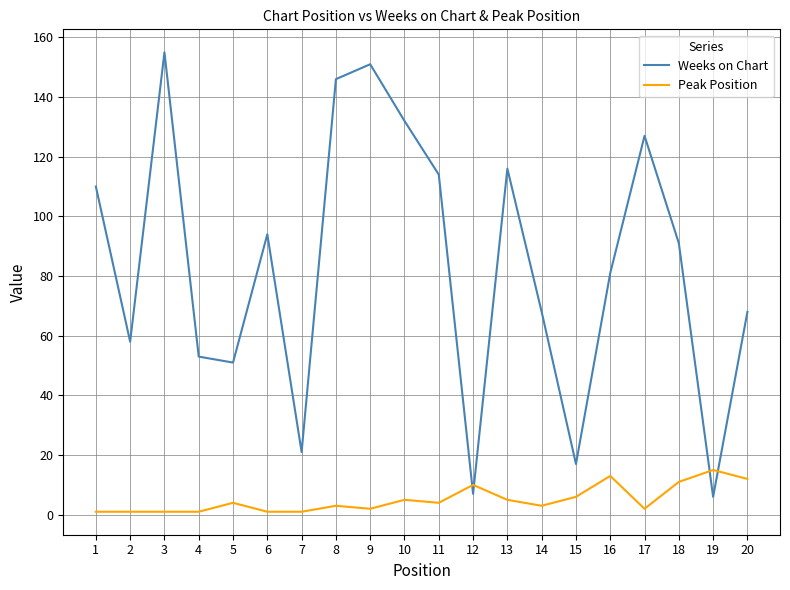

List the series in order of their peak value, lowest first.

Peak Position, Weeks on Chart